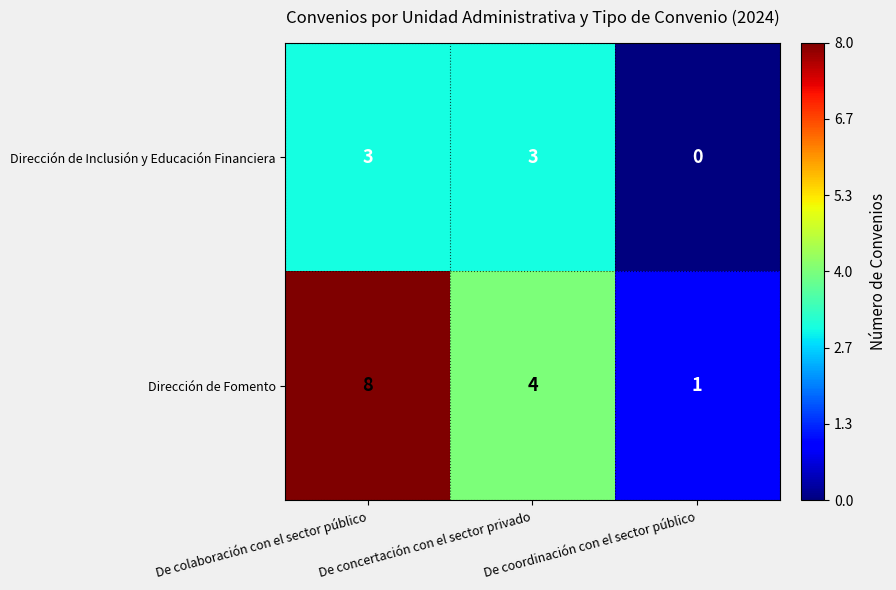

What is the average value of the Dirección de Fomento series?

4